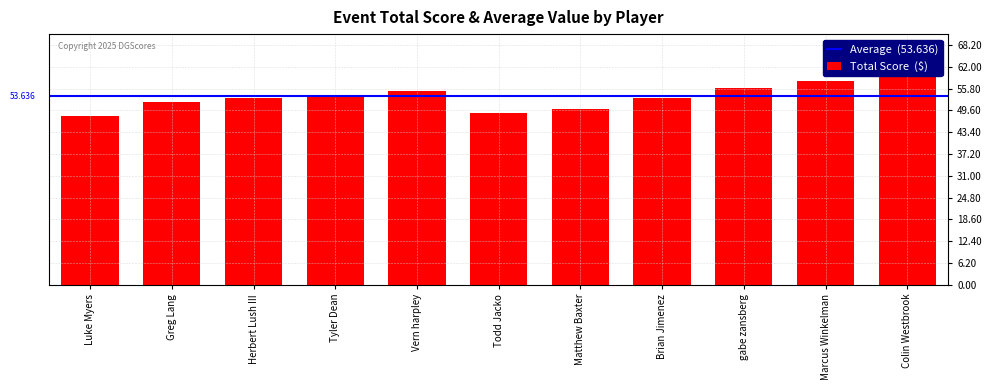

Which category has the lowest value across all series?

Luke Myers